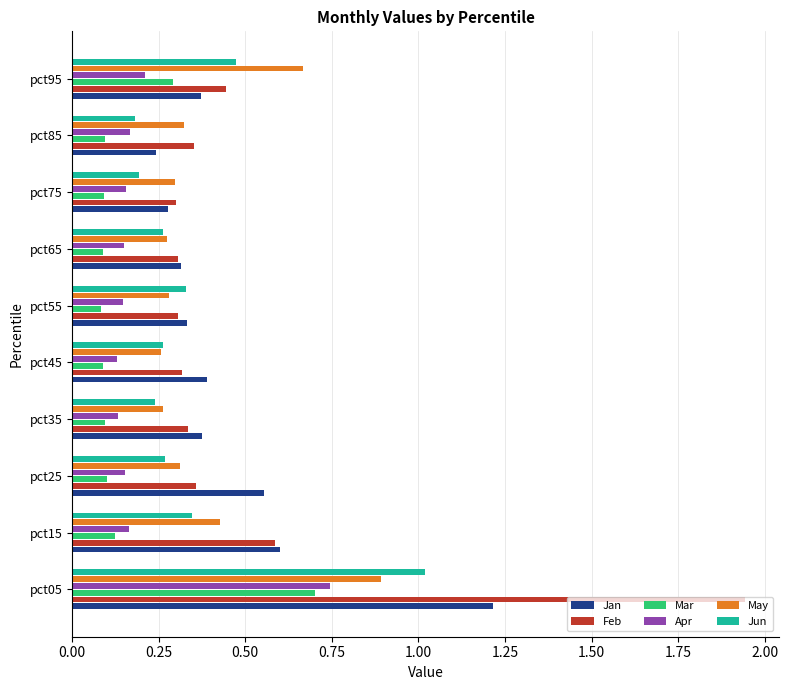

The May series shows 0.2 at pct85. True or false?

False